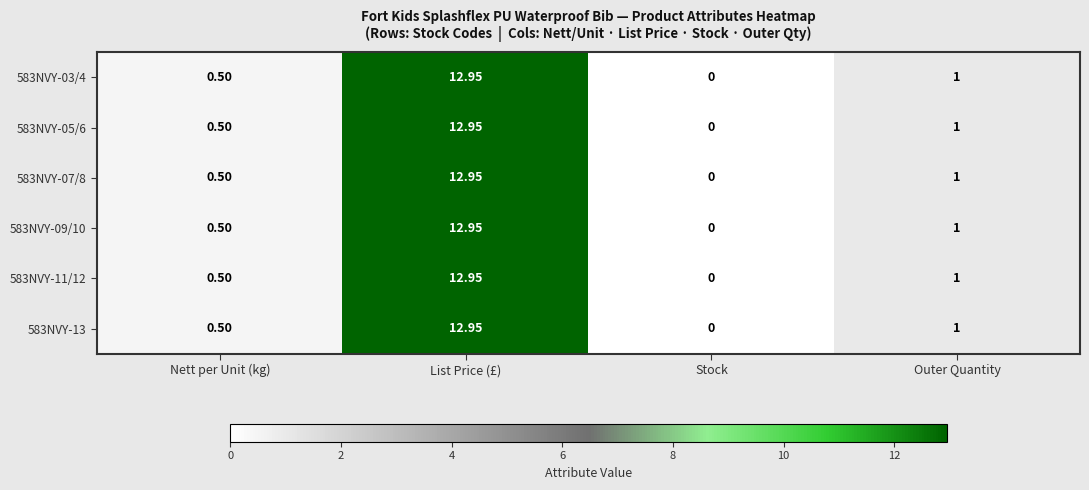

How many data points does each series have?

4